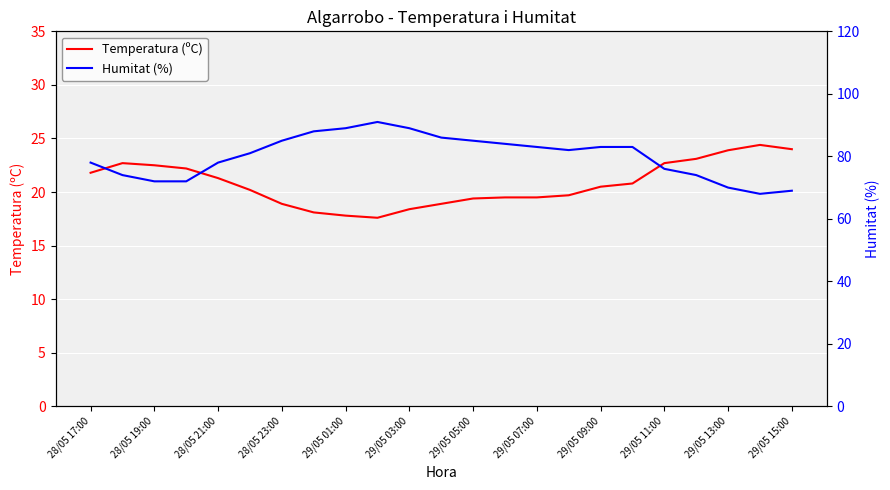

The Temperatura (ºC) series shows 22.5 at 28/05 19:00. True or false?

True